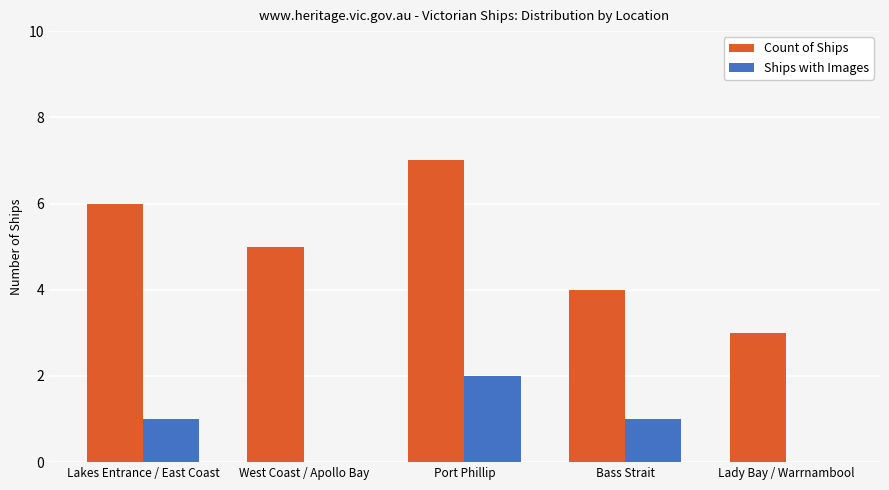

Does the chart contain stacked bars?

No